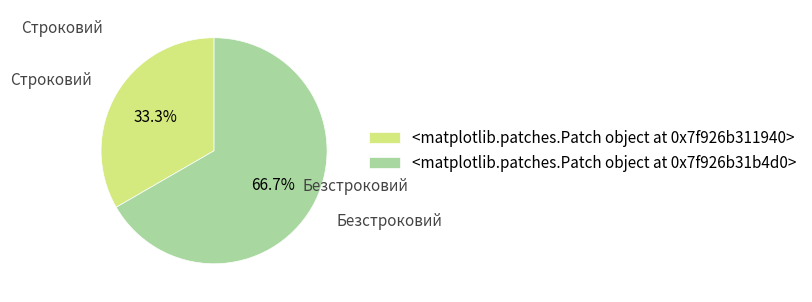

Count the number of slices in the pie.

2